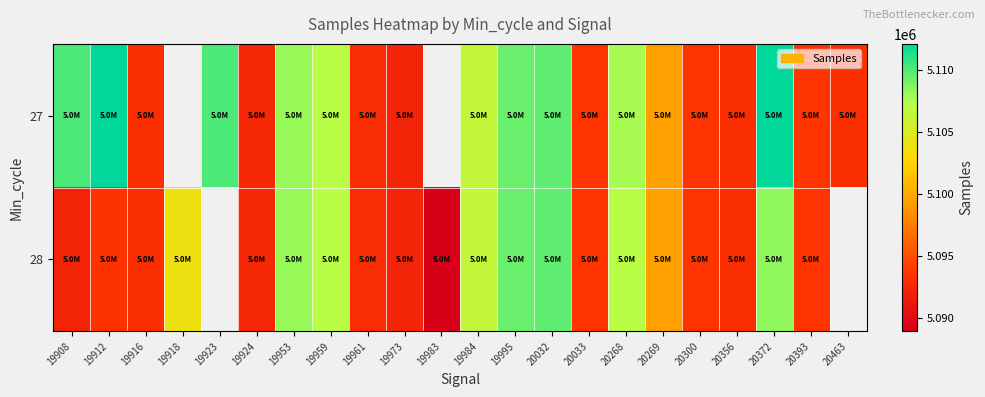

What is the difference between the maximum and minimum values in the 27 series?

19934.0